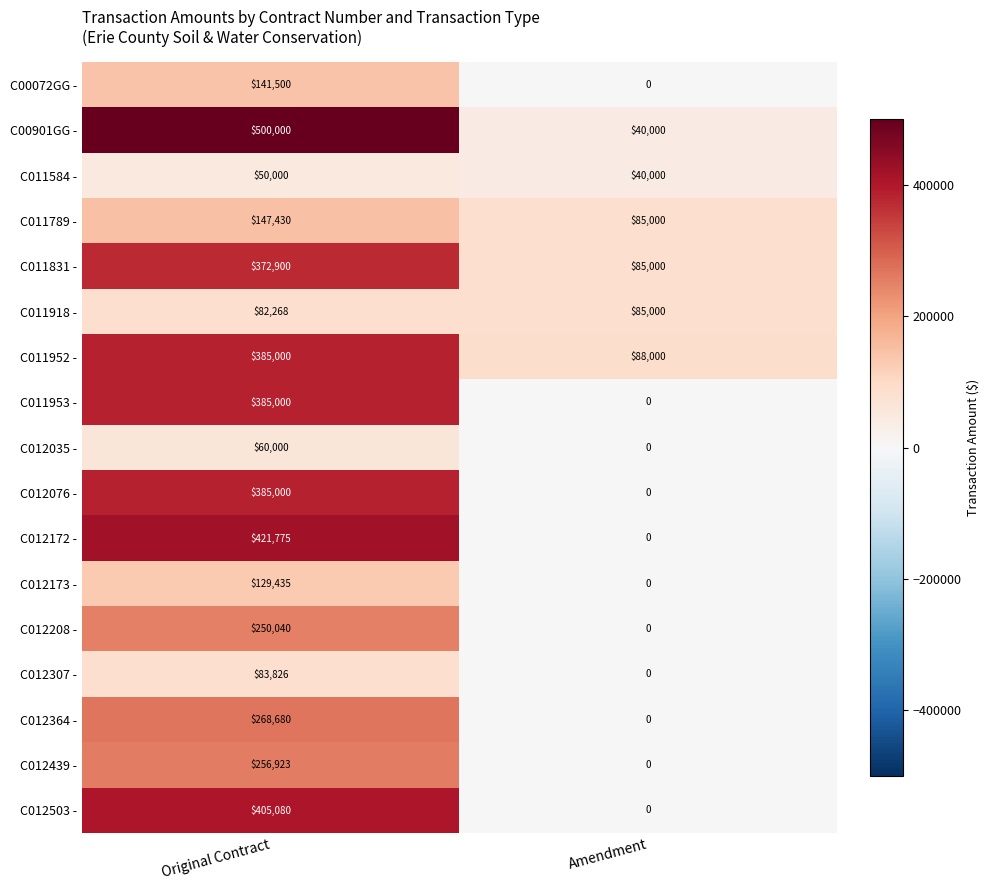

The value of C012173 - at Original Contract is 201740. True or false?

False